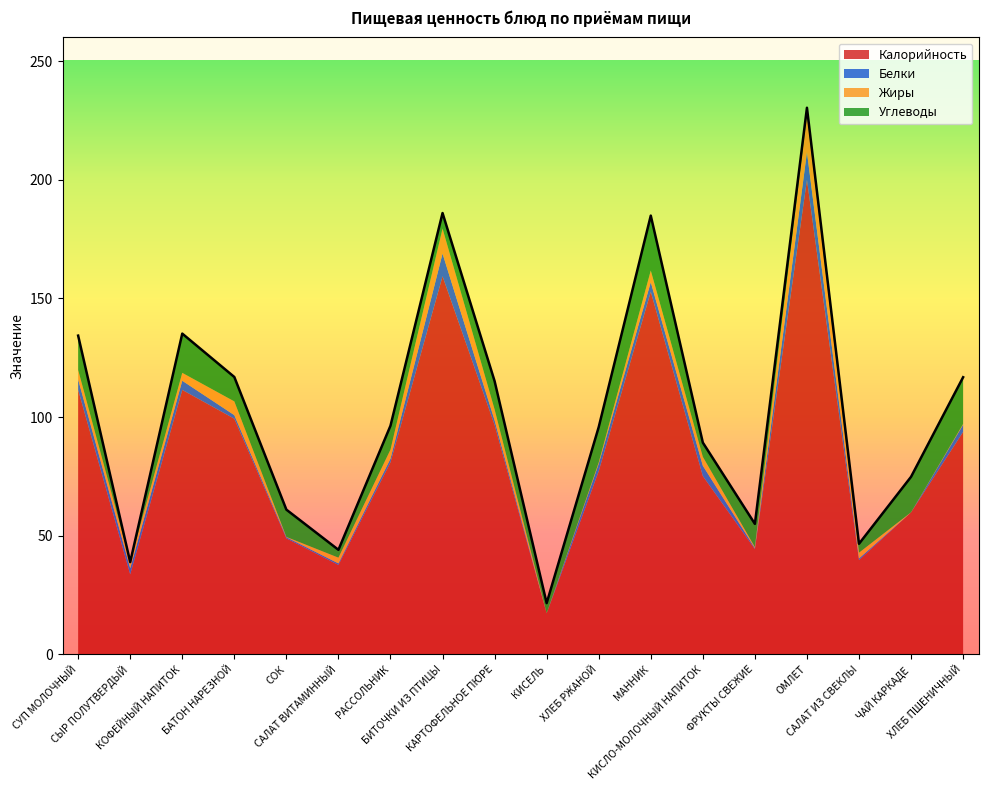

Does the chart display data point markers on the line(s)?

No